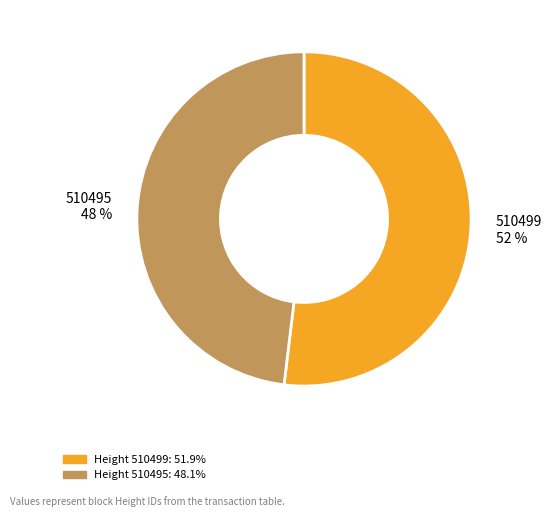

Is there a majority slice in this chart?

Yes